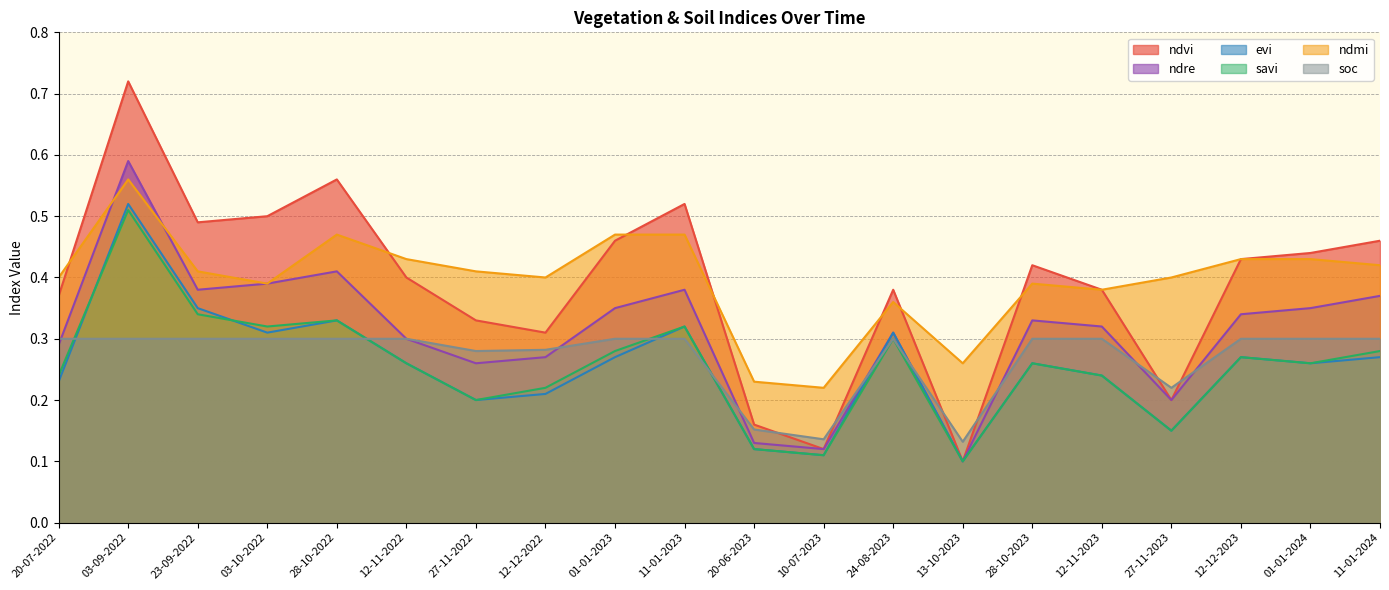

Is the value of evi at 11-01-2024 greater than the value of ndvi at 11-01-2024?

No